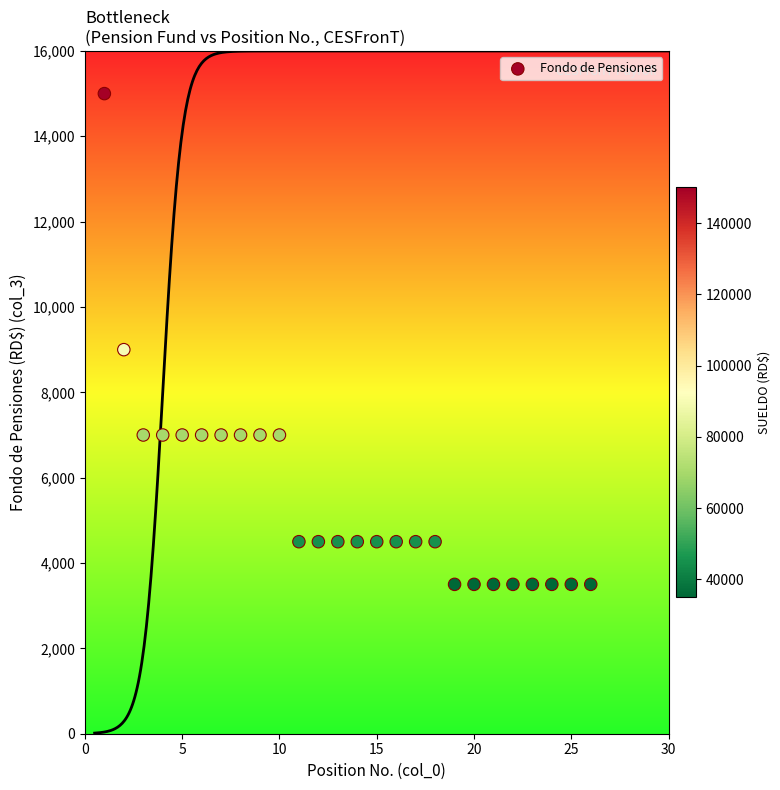

What is the range of X values (max minus min)?

25